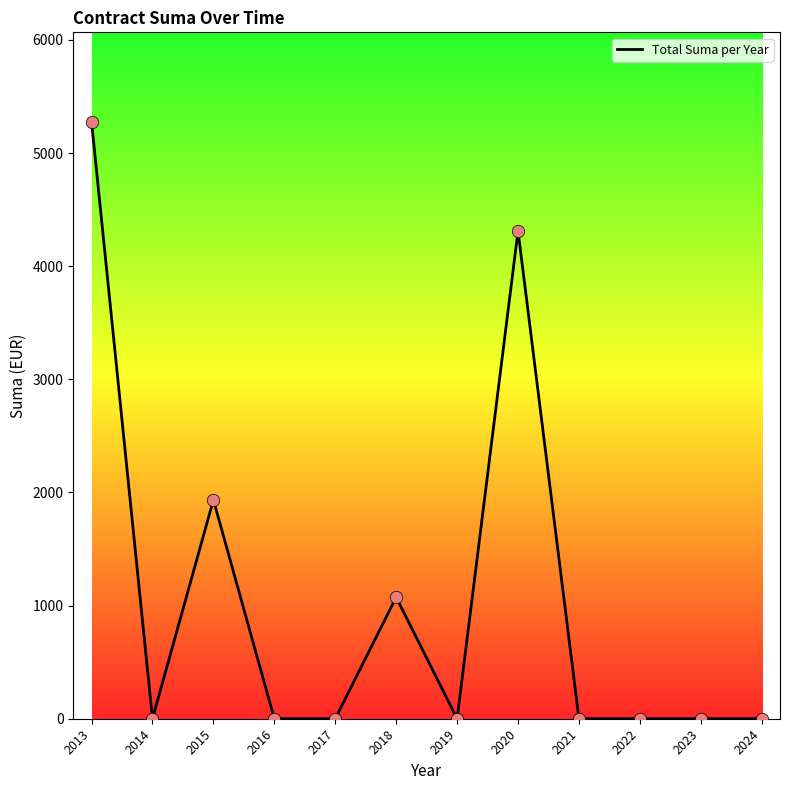

Between 2020 and 2016, which is larger?

2020